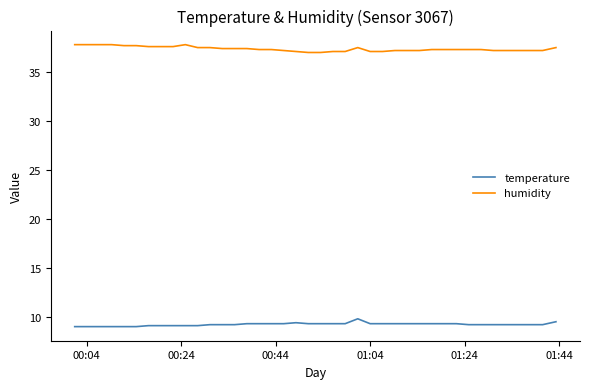

True or false: temperature and humidity cross at least once.

False